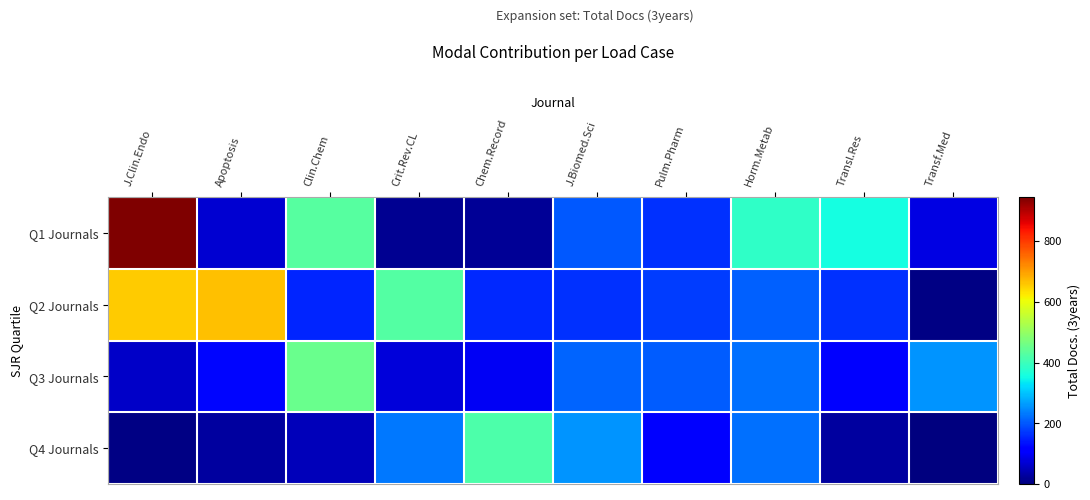

Which has a higher value, Pulm.Pharm or J.Biomed.Sci?

J.Biomed.Sci